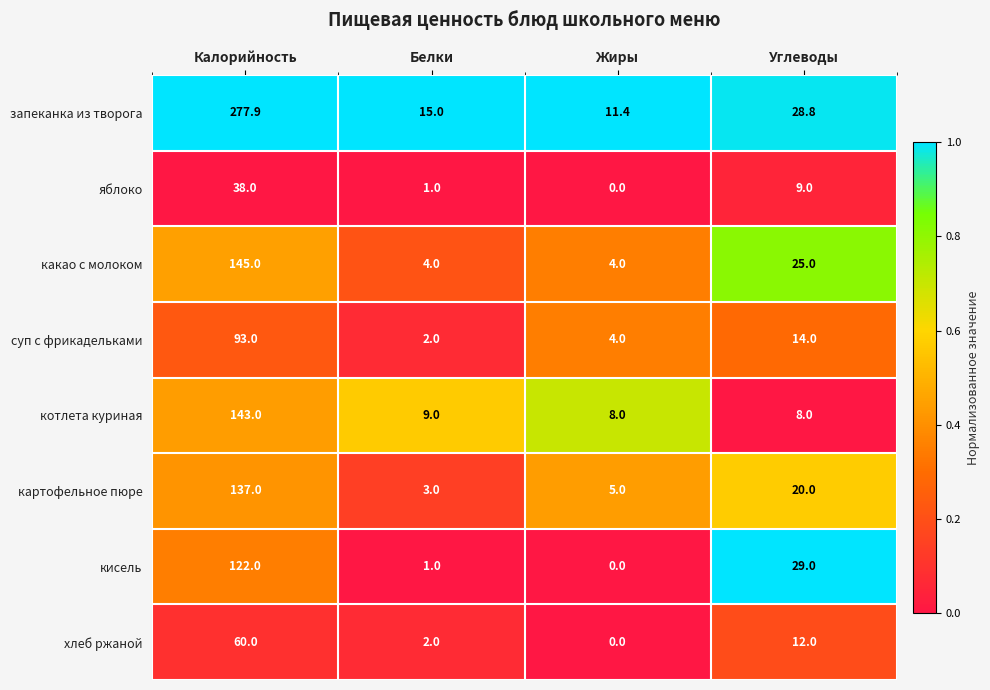

Rank the series at Калорийность from lowest to highest value.

яблоко, хлеб ржаной, суп с фрикадельками, кисель, картофельное пюре, котлета куриная, какао с молоком, запеканка из творога